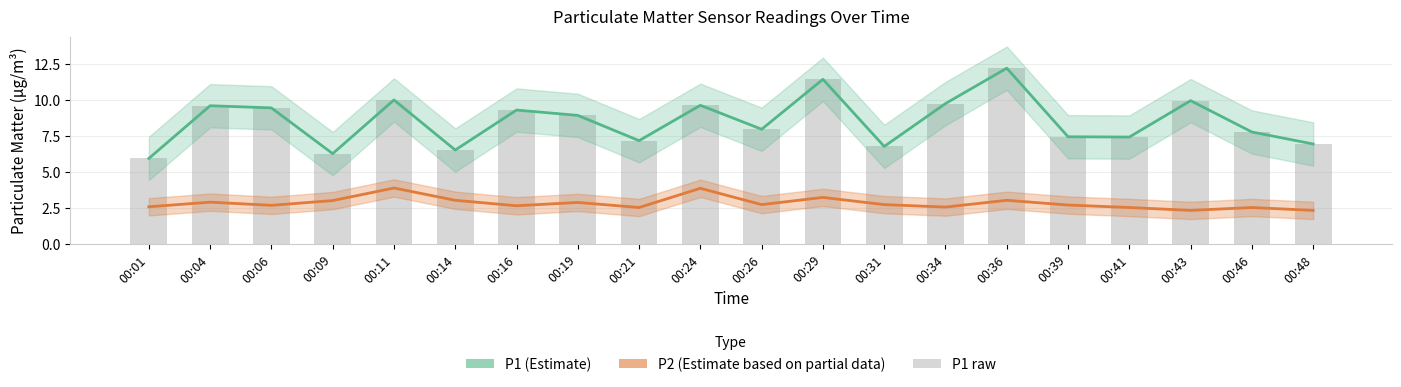

Which series changed the most between 00:41 and 00:46?

P1 (Estimate)